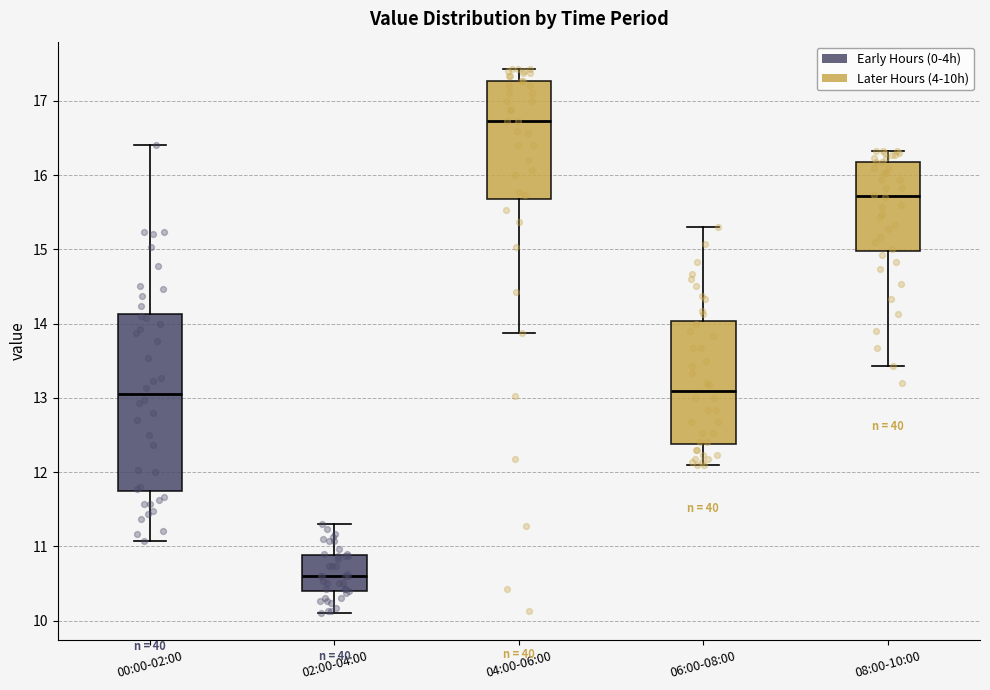

Which box's median line is the lowest?

02:00-04:00